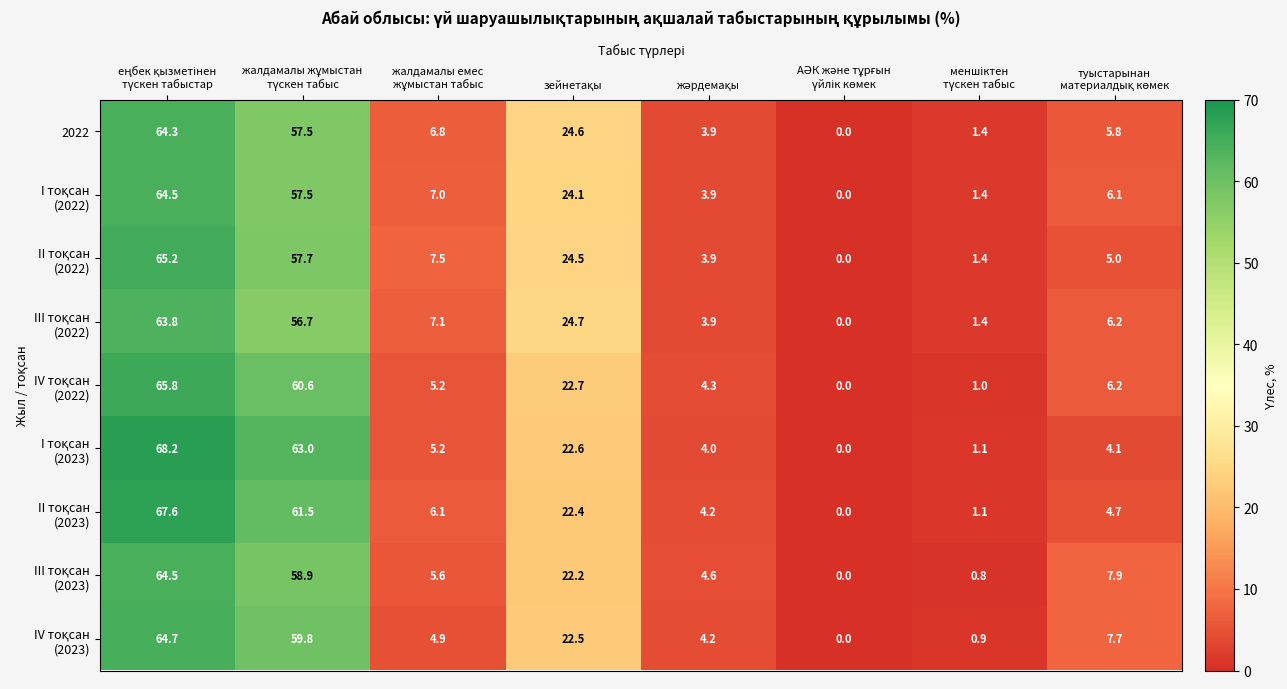

At how many categories does at least one series exceed 16?

3